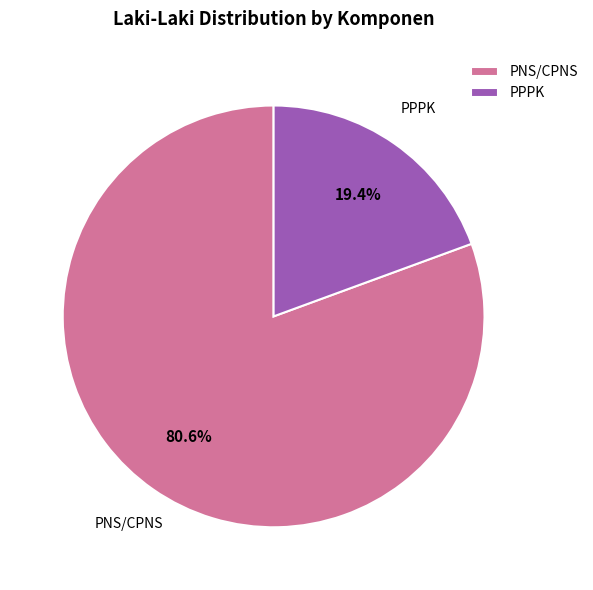

Which category has the biggest portion of the pie?

PNS/CPNS